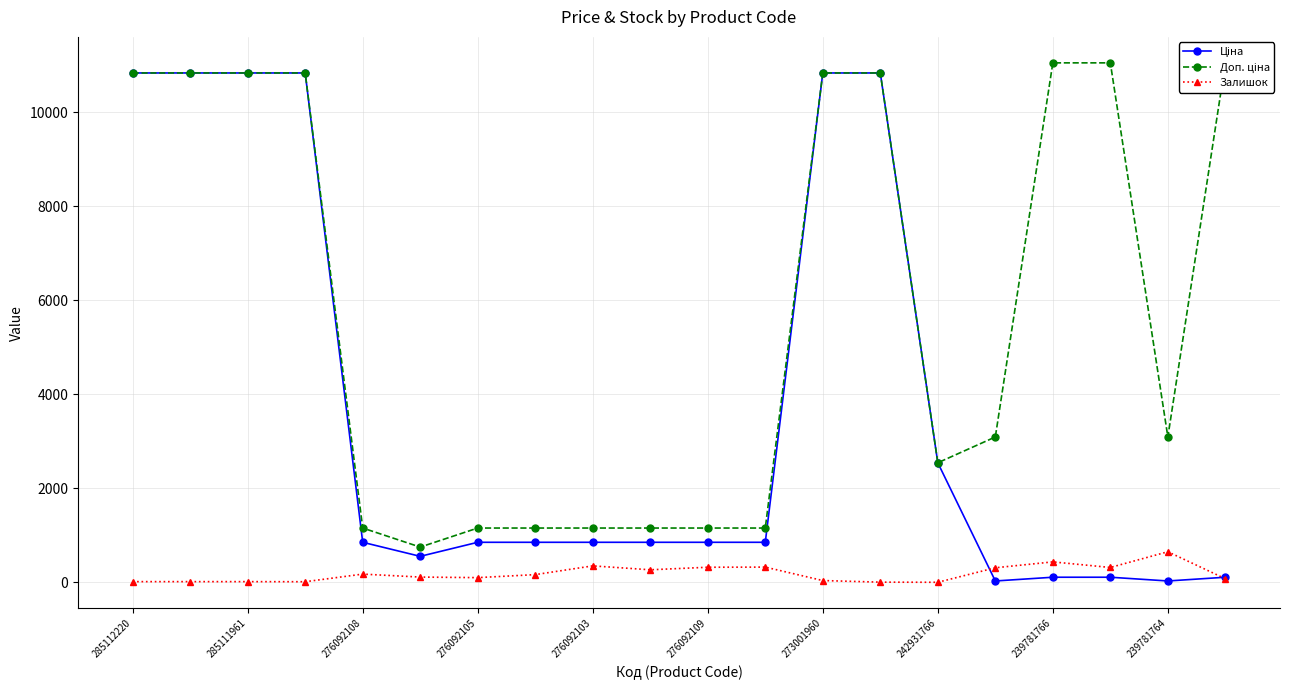

True or false: Доп. ціна and Залишок cross at least once.

False